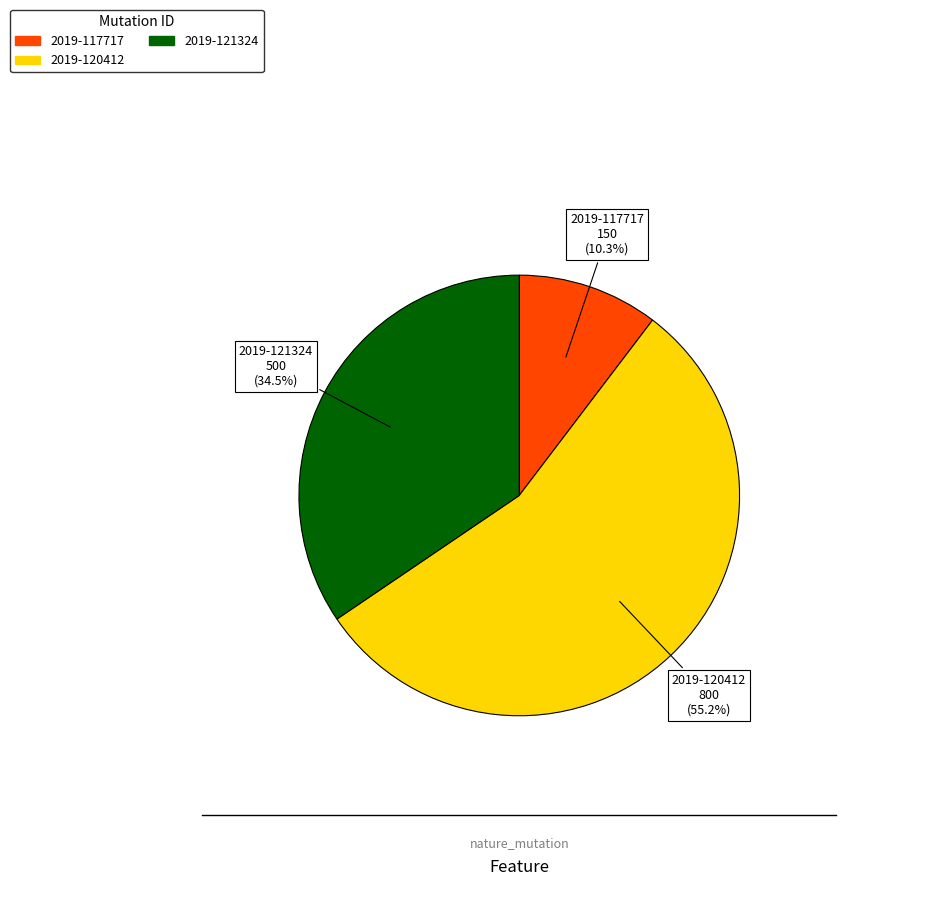

Is there a majority slice in this chart?

Yes